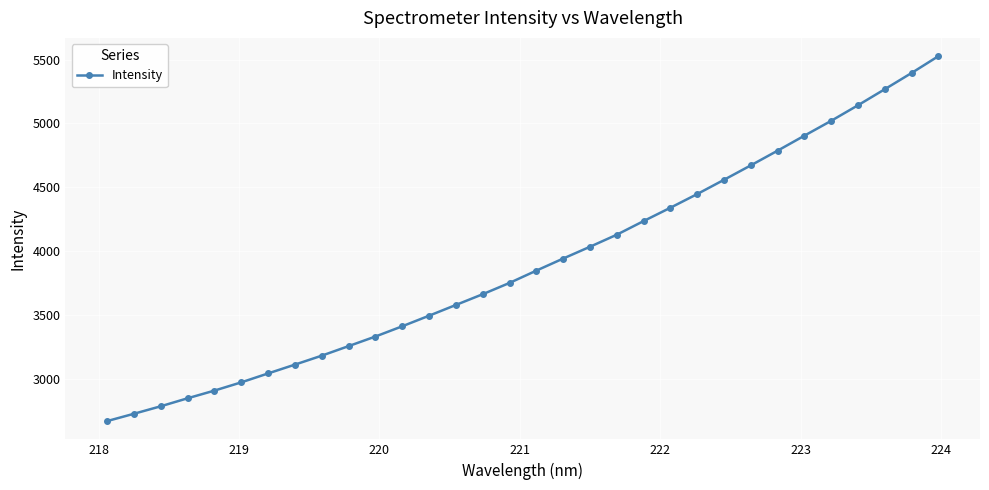

How many lines are shown in the chart?

1